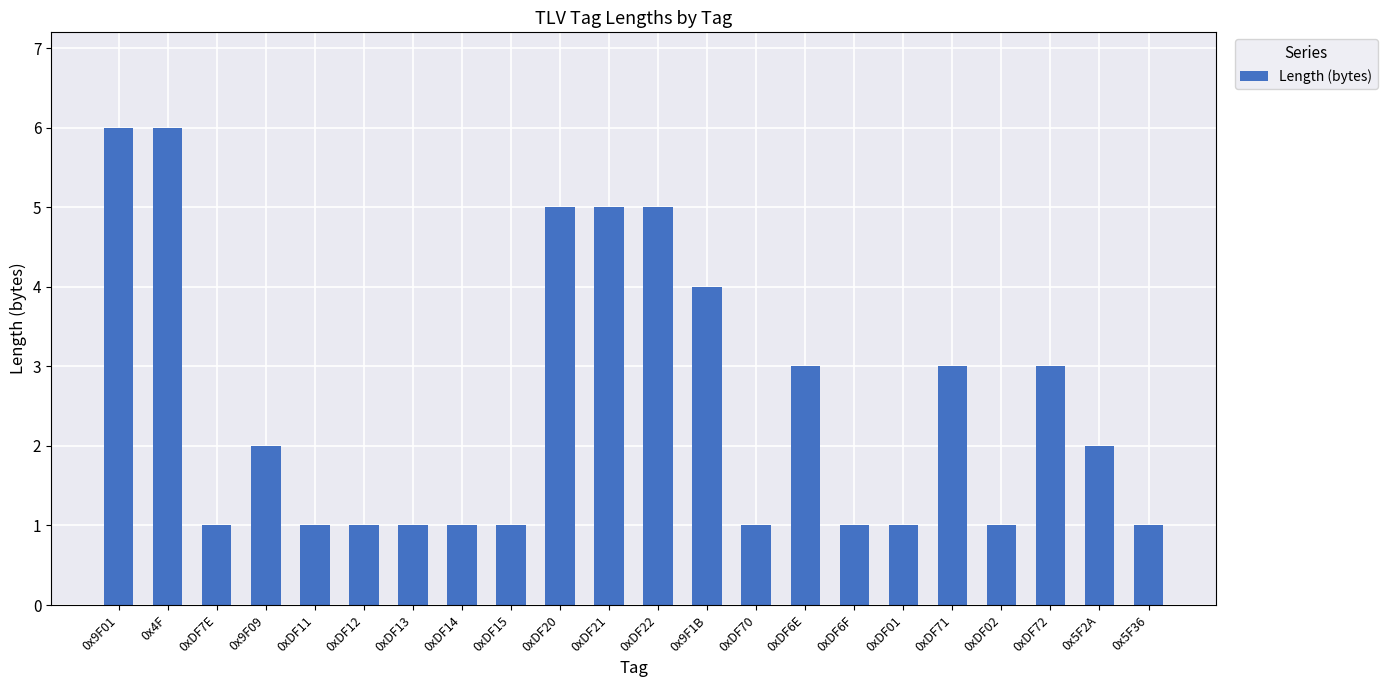

What is the sum of all values?

55